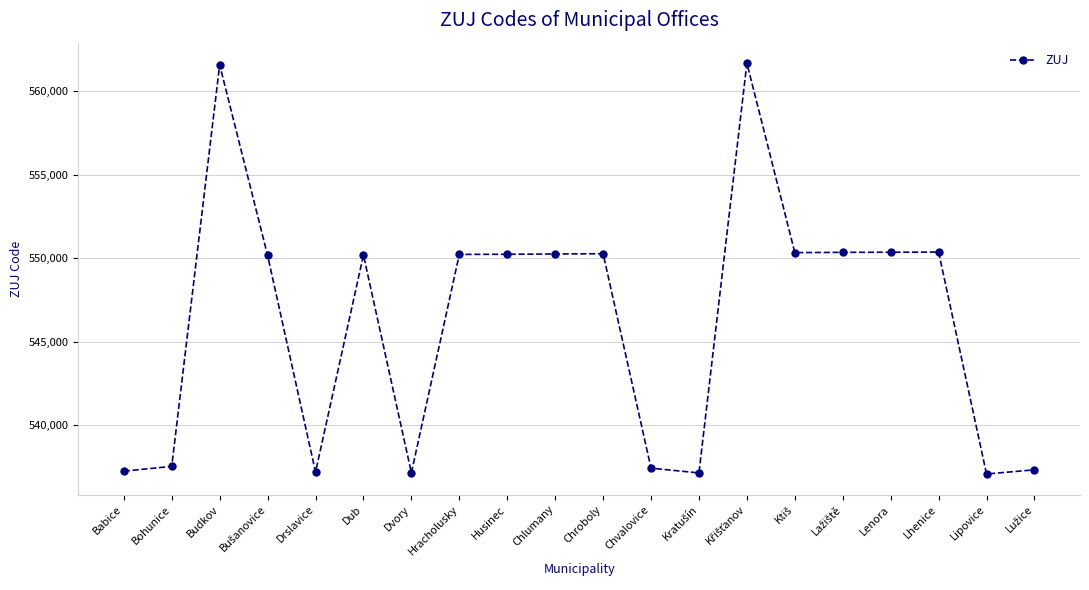

What is the value of the 17th point from the left?

550353